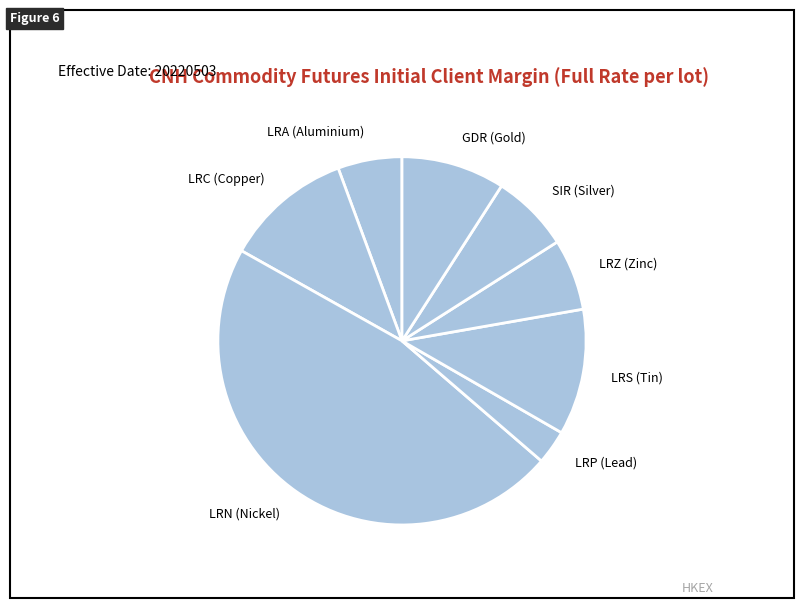

Which category has the biggest portion of the pie?

LRN (Nickel)